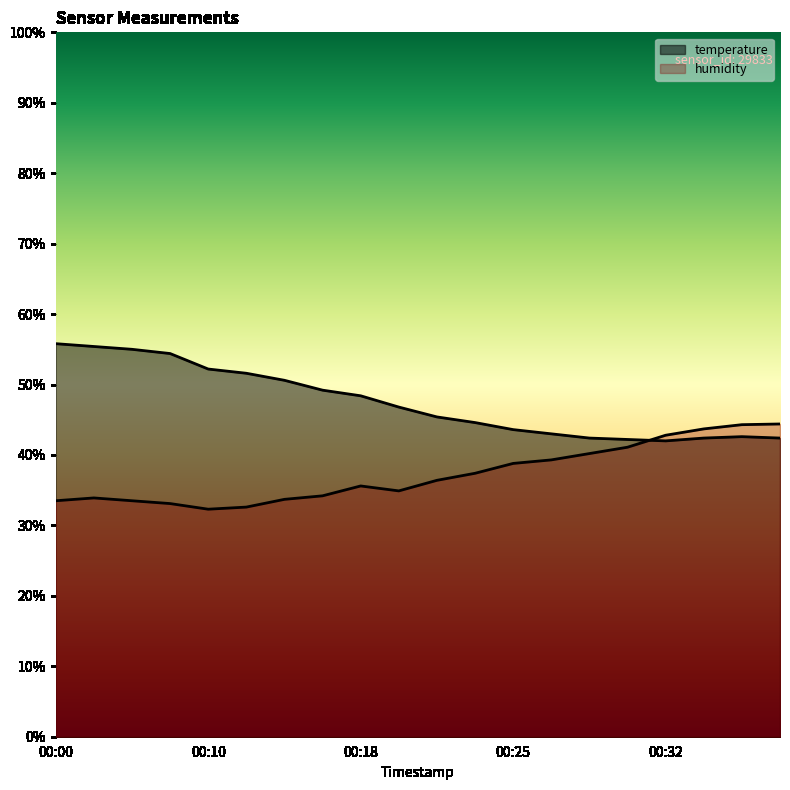

At which category does temperature reach its first local valley?

00:32